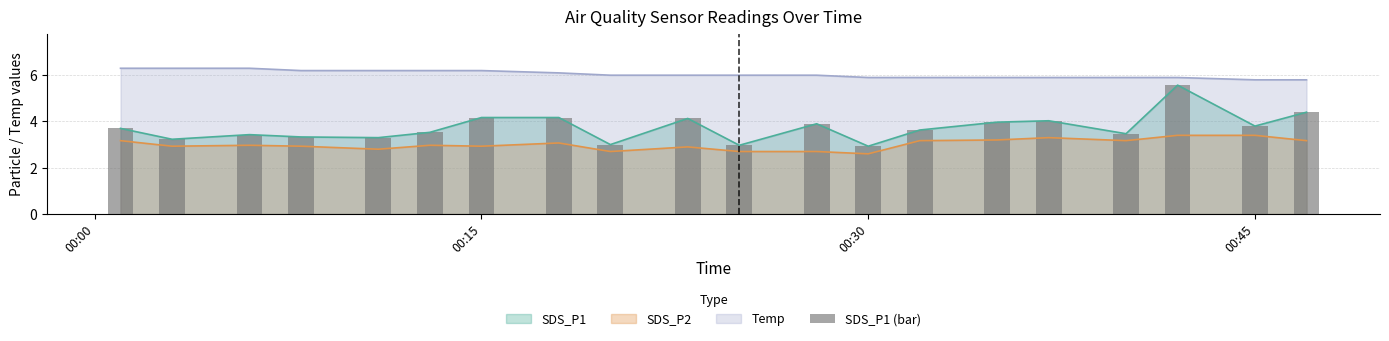

What is the minimum value for Temp?

5.8